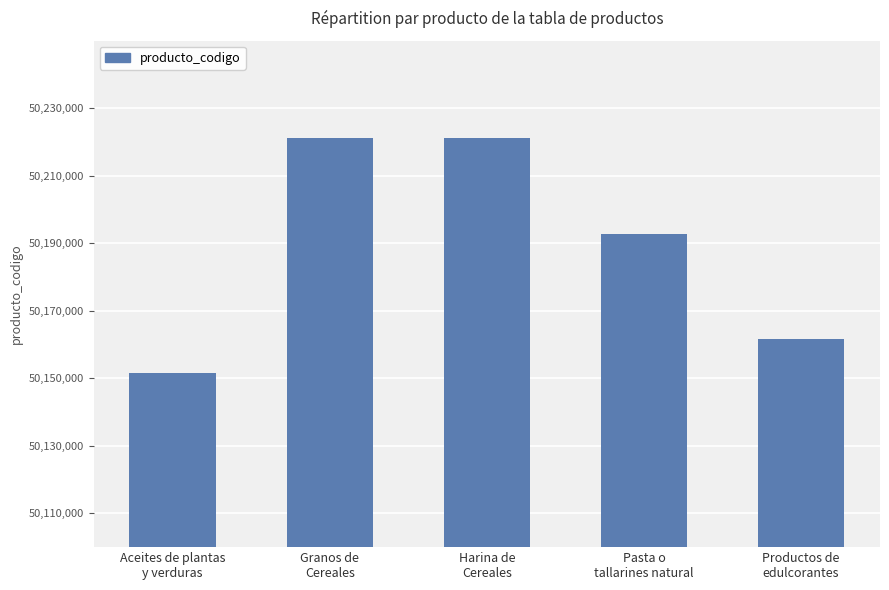

What is the value of the 3rd bar from the left?

50221102